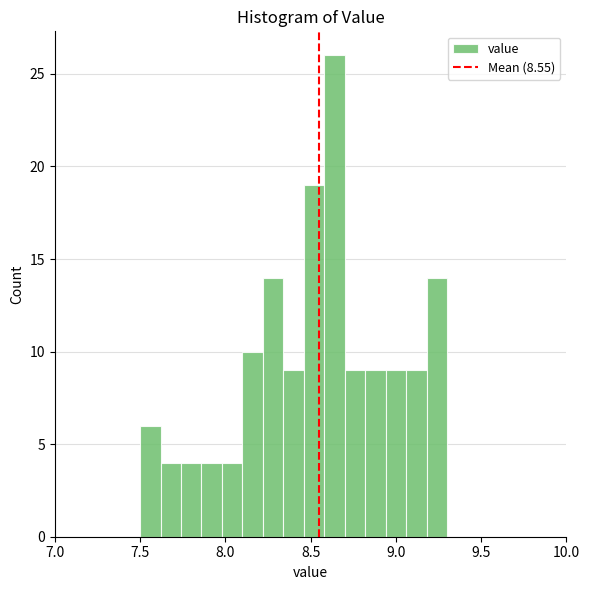

Around what value on the x-axis is the tallest bar? Give the approximate position of its centre, as read against the axis.

8.65